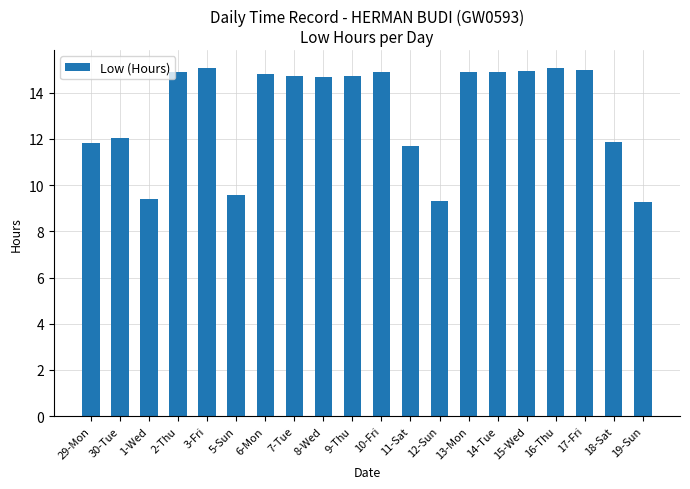

What is the greatest value displayed?

15.1